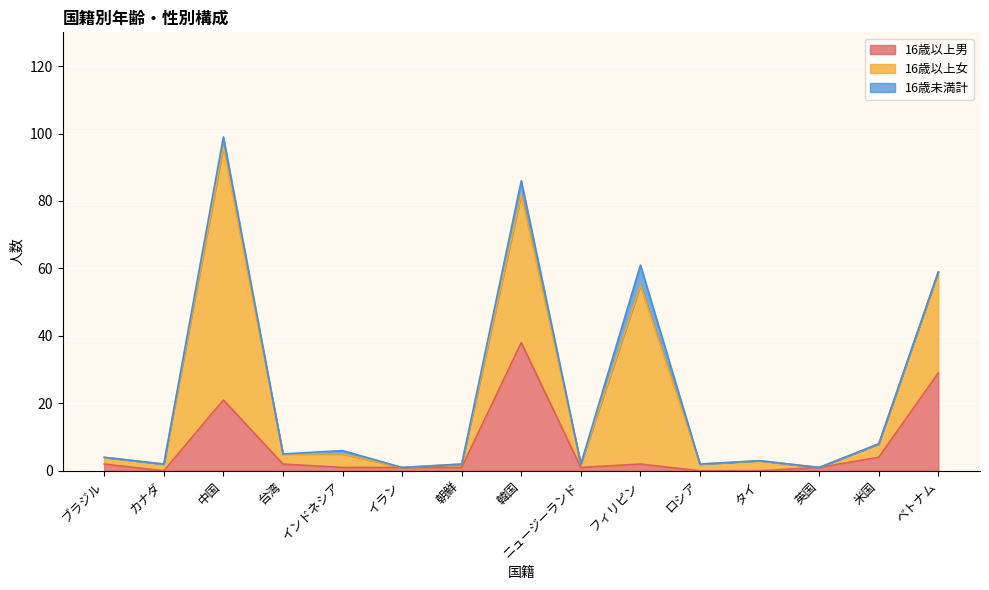

Reading left to right, transcribe all the data shown in this chart.

16歳以上男: ブラジル=2	カナダ=0	中国=21	台湾=2	インドネシア=1	イラン=1	朝鮮=1	韓国=38	ニュージーランド=1	フィリピン=2	ロシア=0	タイ=0	英国=1	米国=4	ベトナム=29
16歳以上女: ブラジル=2	カナダ=2	中国=75	台湾=3	インドネシア=4	イラン=0	朝鮮=1	韓国=44	ニュージーランド=1	フィリピン=53	ロシア=2	タイ=3	英国=0	米国=4	ベトナム=30
16歳未満計: ブラジル=0	カナダ=0	中国=3	台湾=0	インドネシア=1	イラン=0	朝鮮=0	韓国=4	ニュージーランド=0	フィリピン=6	ロシア=0	タイ=0	英国=0	米国=0	ベトナム=0